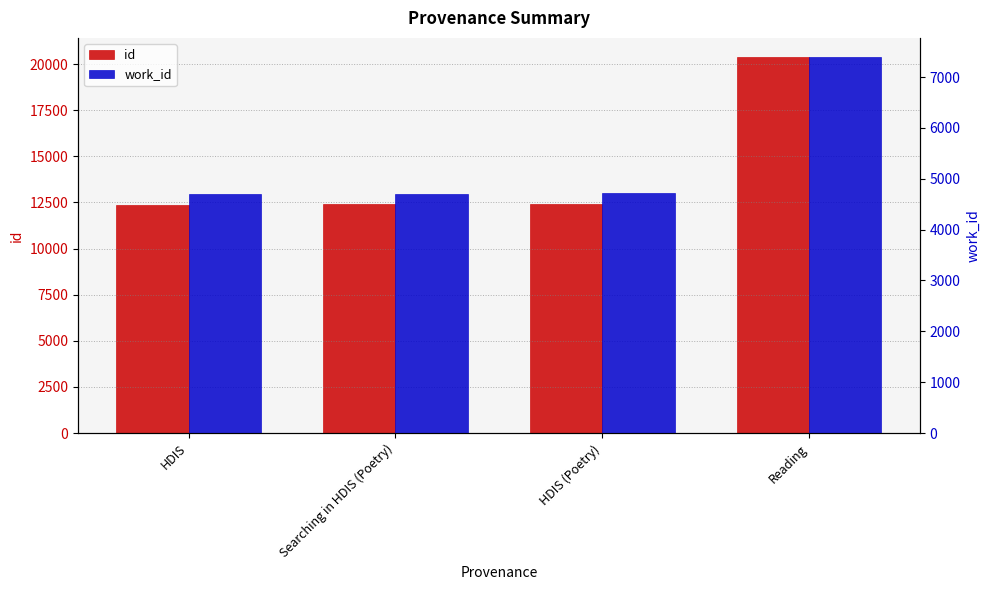

What is the total value across all series at HDIS (Poetry)?

17145